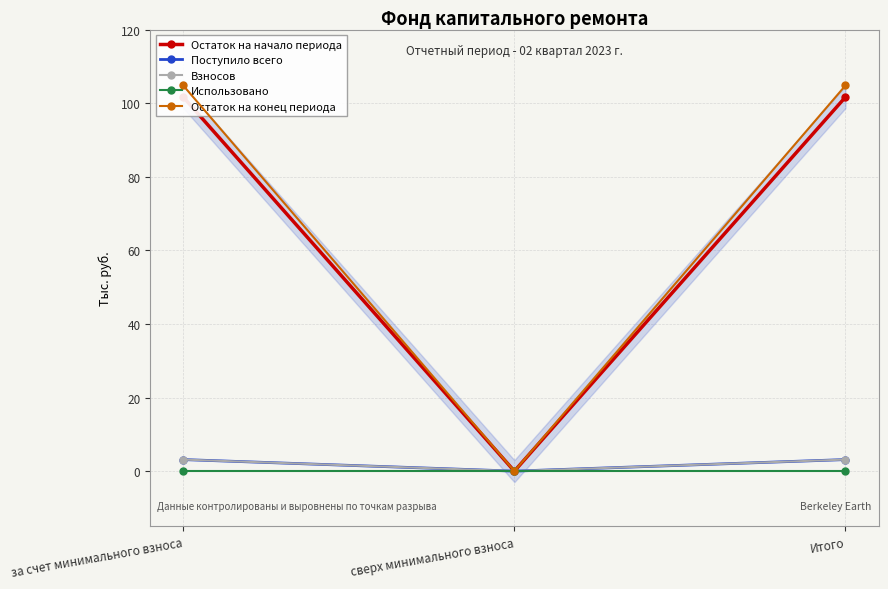

Reading left to right, transcribe all the data shown in this chart.

Остаток на начало периода: за счет минимального взноса=101.7	сверх минимального взноса=0.0	Итого=101.7
Поступило всего: за счет минимального взноса=3.1	сверх минимального взноса=0.0	Итого=3.1
Взносов: за счет минимального взноса=3.1	сверх минимального взноса=0.0	Итого=3.1
Использовано: за счет минимального взноса=0.0	сверх минимального взноса=0.0	Итого=0.0
Остаток на конец периода: за счет минимального взноса=104.8	сверх минимального взноса=0.0	Итого=104.8